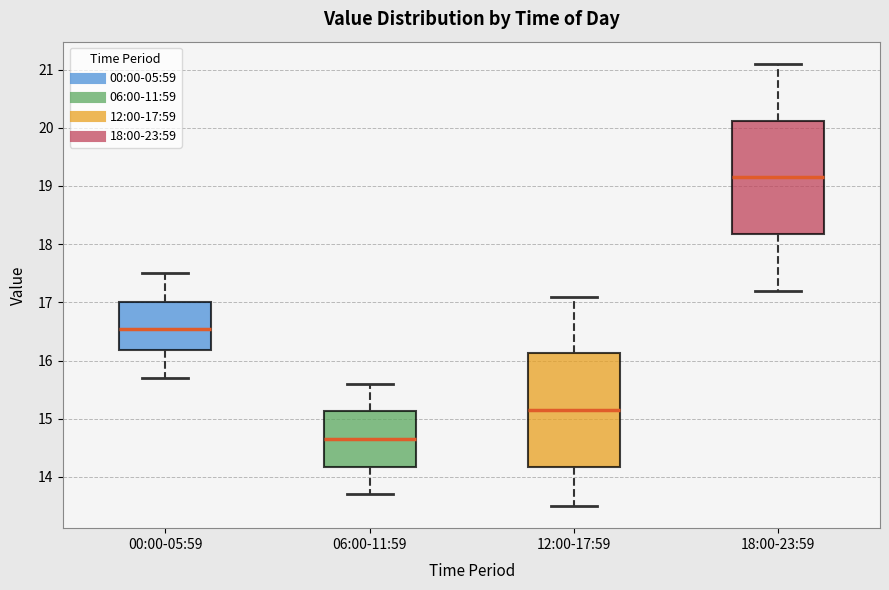

Reading left to right, read every box against the y-axis: the position of its median line, the range the box covers, and the ends of its whiskers. The values are not printed on the chart, so give them approximately, as read against the axis.

00:00-05:59: median 16.6, box 16.2 to 17.0, whiskers 15.7 to 17.5
06:00-11:59: median 14.7, box 14.2 to 15.1, whiskers 13.7 to 15.6
12:00-17:59: median 15.2, box 14.2 to 16.1, whiskers 13.5 to 17.1
18:00-23:59: median 19.2, box 18.2 to 20.1, whiskers 17.2 to 21.1